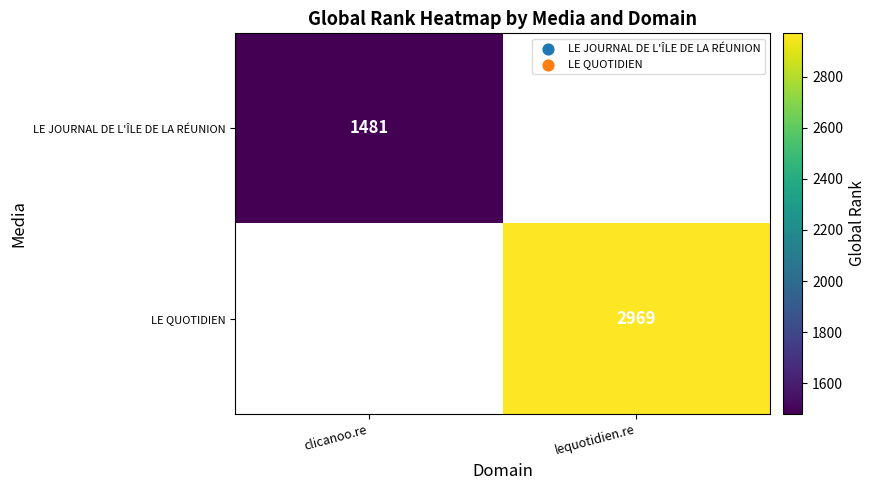

The value of LE JOURNAL DE L'ÎLE DE LA RÉUNION at clicanoo.re is 1481. True or false?

True